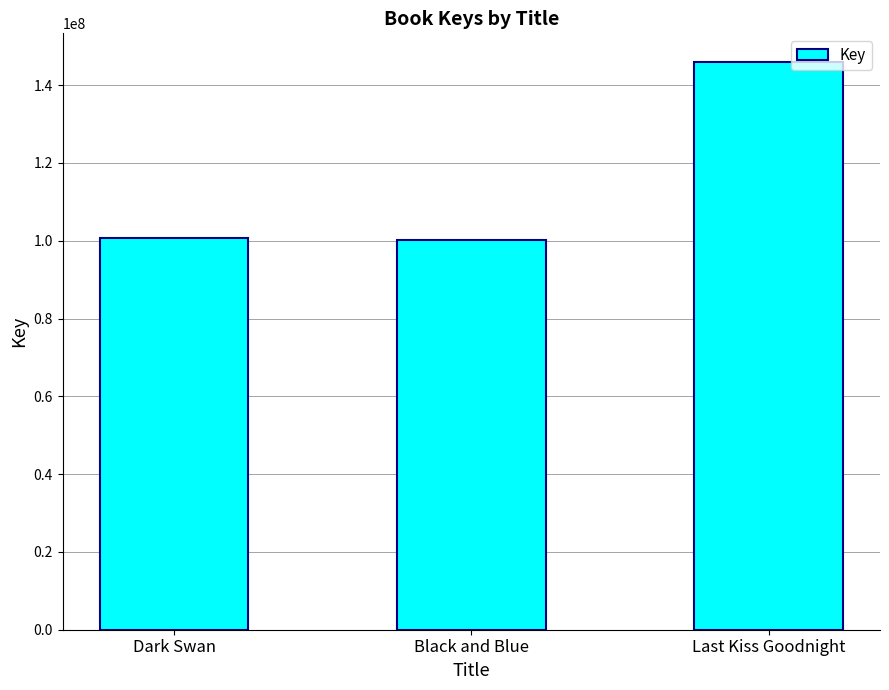

At which label is the value closest to 123131813?

Dark Swan